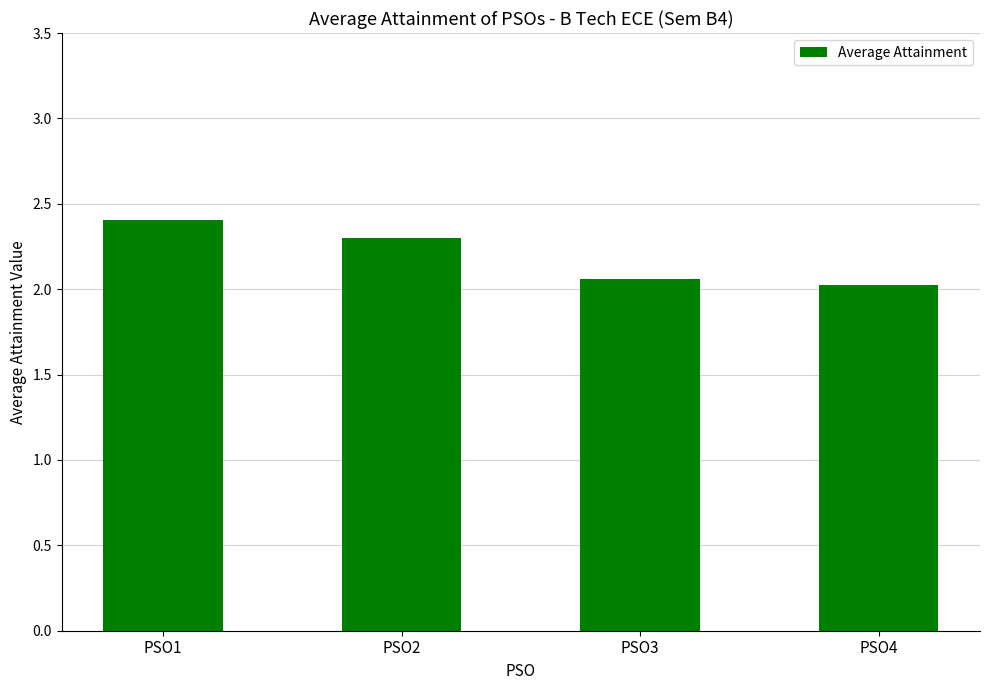

True or false: the data shows 0.5 at PSO1.

False